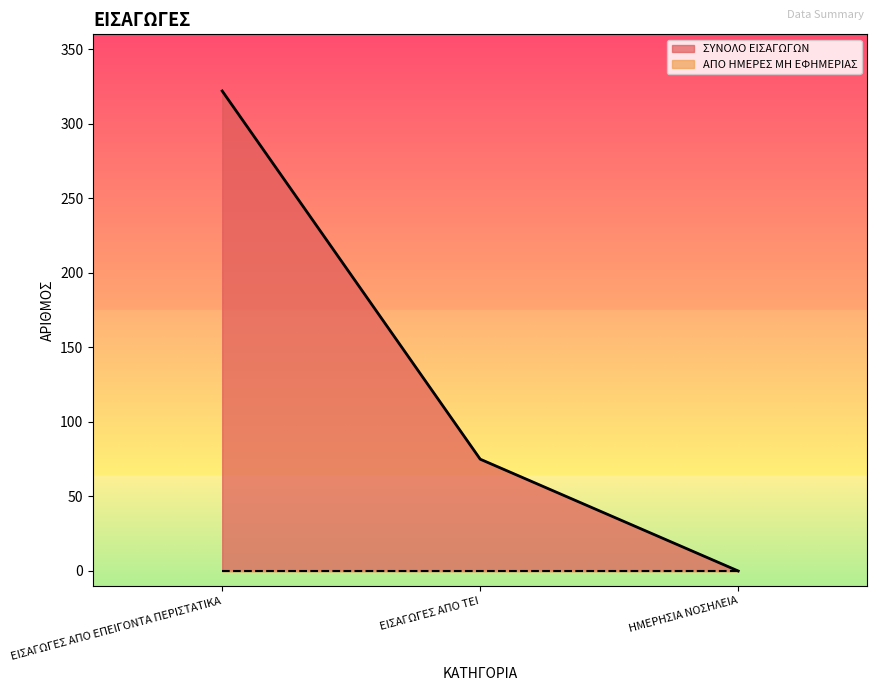

Reading right to left, transcribe all the data shown in this chart.

ΗΜΕΡΗΣΙΑ ΝΟΣΗΛΕΙΑ=0	ΕΙΣΑΓΩΓΕΣ ΑΠΟ ΤΕΙ=75	ΕΙΣΑΓΩΓΕΣ ΑΠΟ ΕΠΕΙΓΟΝΤΑ ΠΕΡΙΣΤΑΤΙΚΑ=322